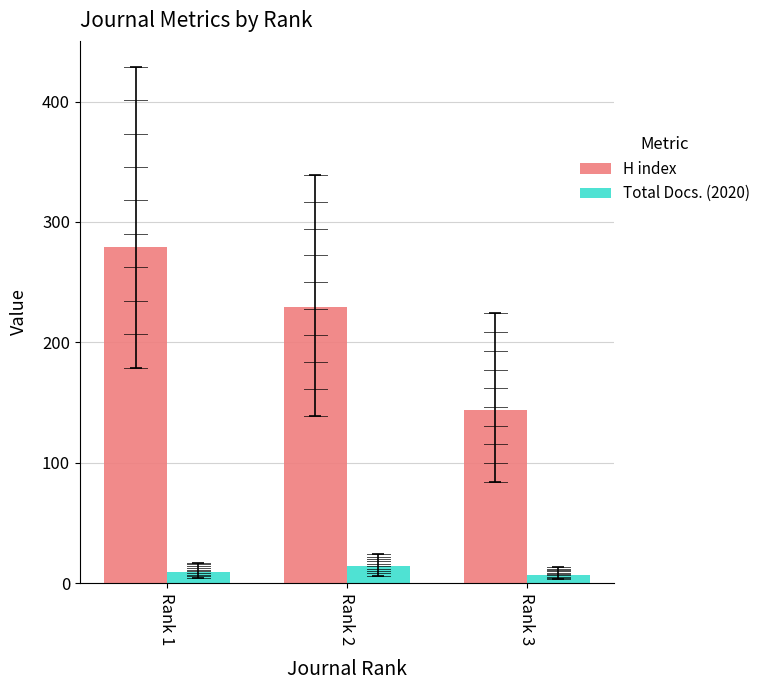

Which series has the largest range (max minus min)?

H index